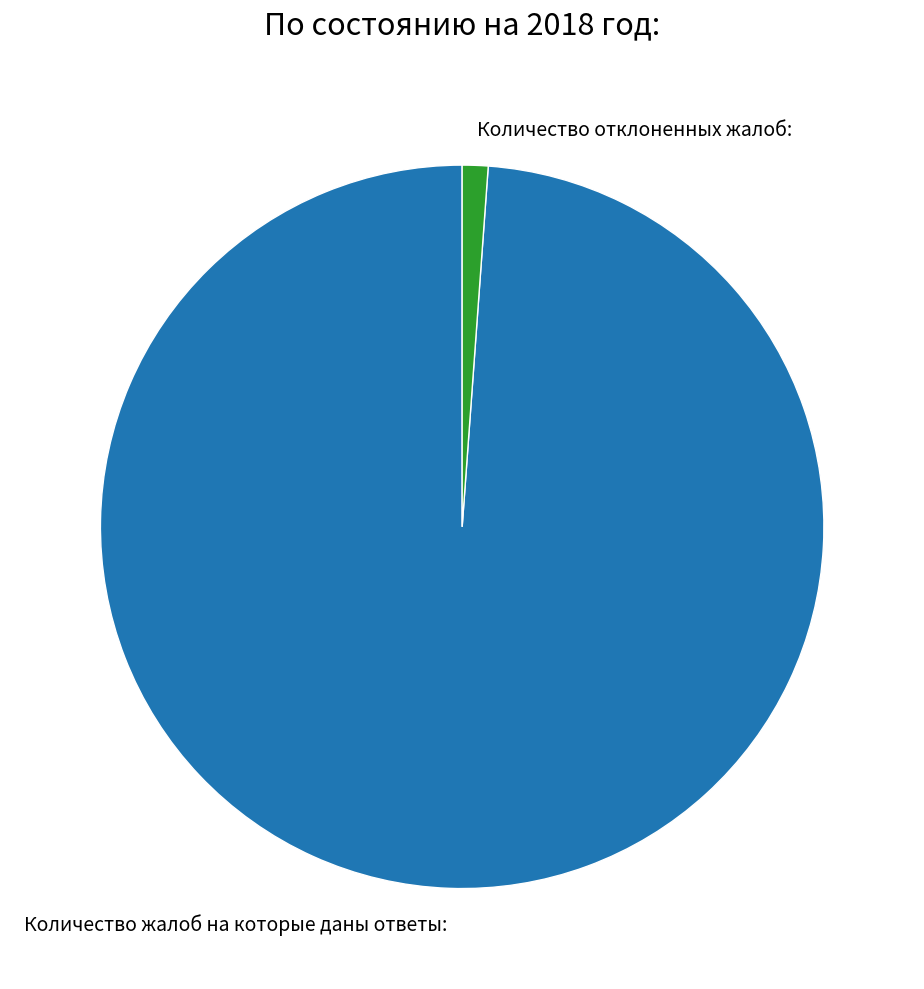

Rank the categories by value from lowest to highest.

Количество отклоненных жалоб:, Количество жалоб на которые даны ответы: